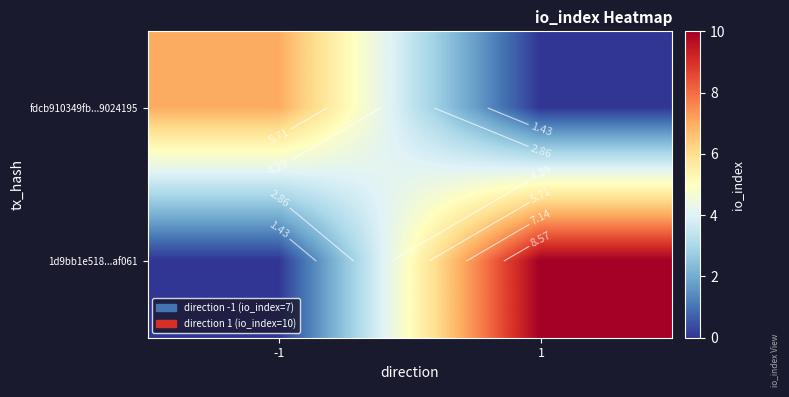

How many values in fdcb910349fb...9024195 are above zero?

1